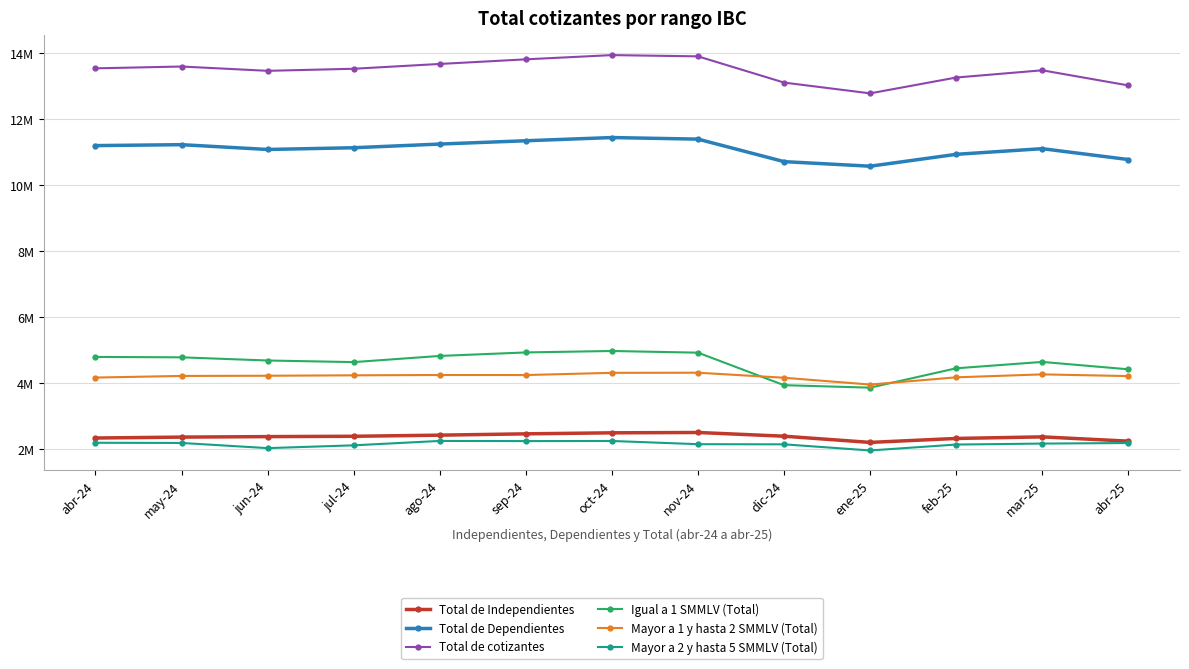

Does the chart display data point markers on the line(s)?

Yes